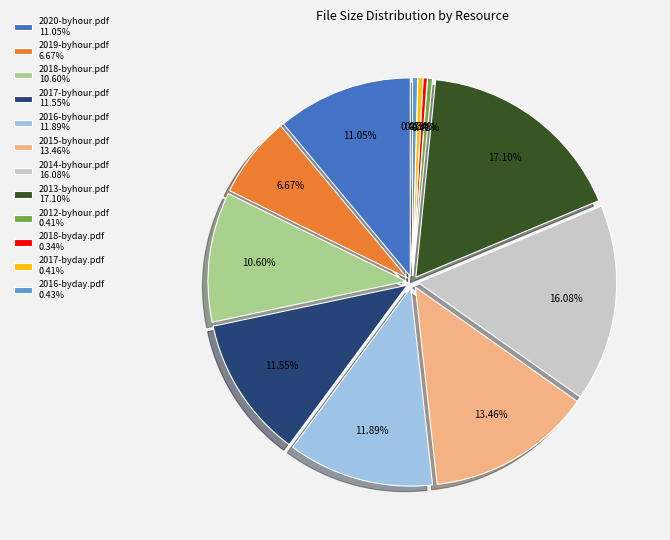

What percentage is NOT represented by 2018-byday.pdf?

99.7%